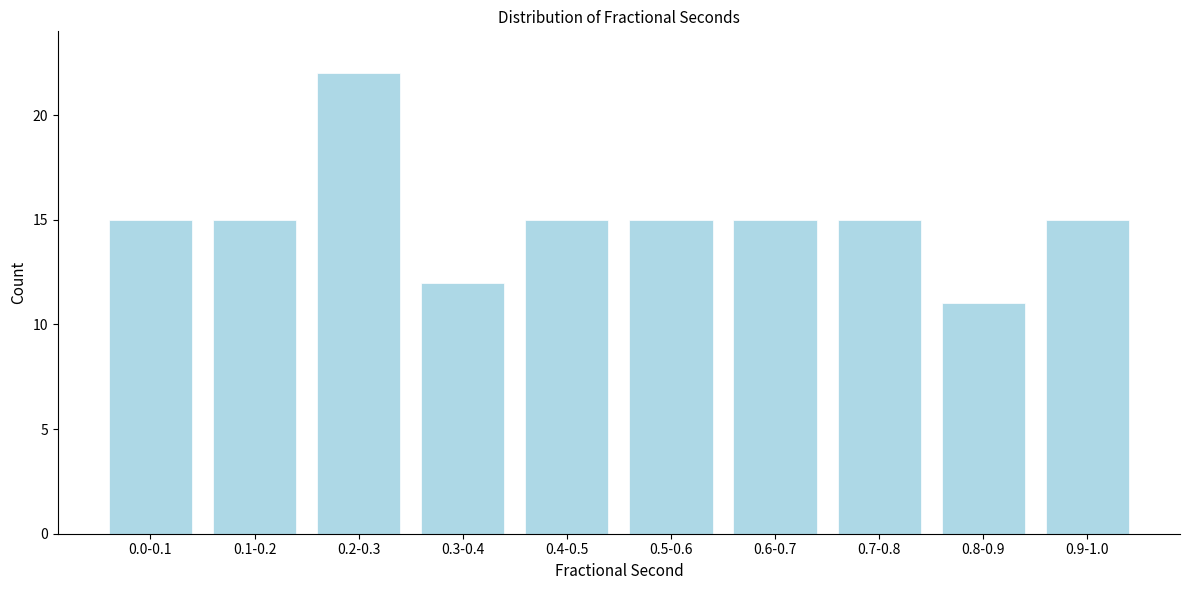

Reading right to left, list all the values displayed in this chart.

15	11	15	15	15	15	12	22	15	15